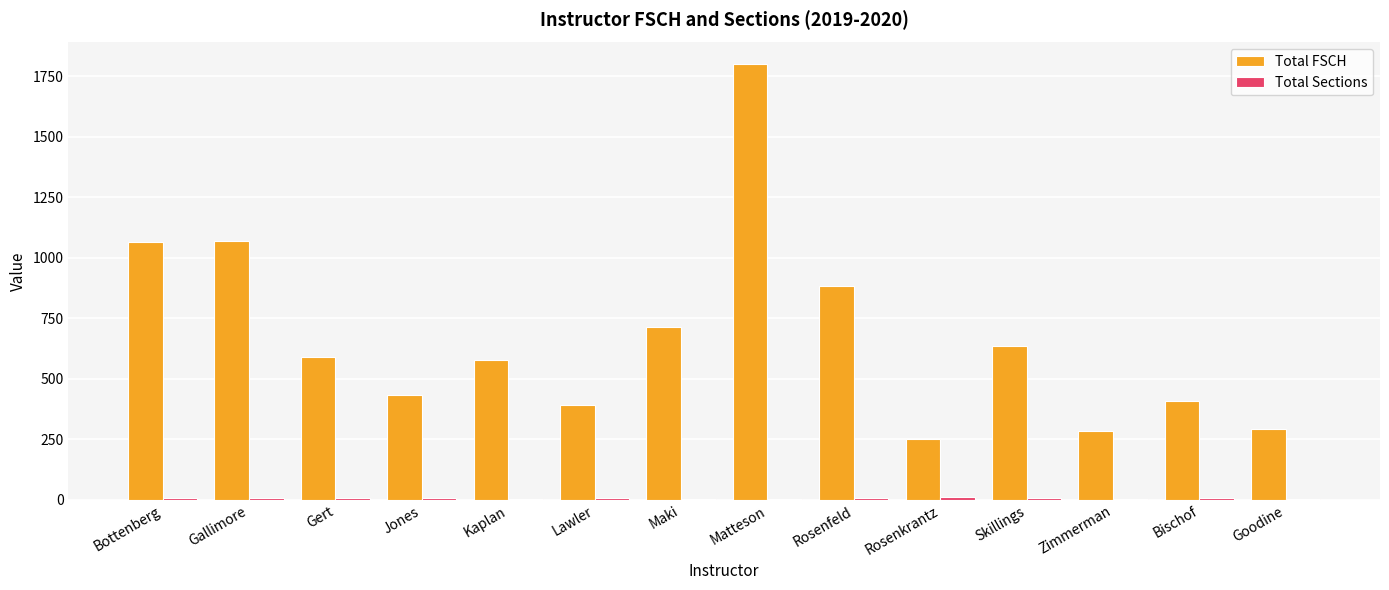

At which category is the sum across all series the highest?

Matteson